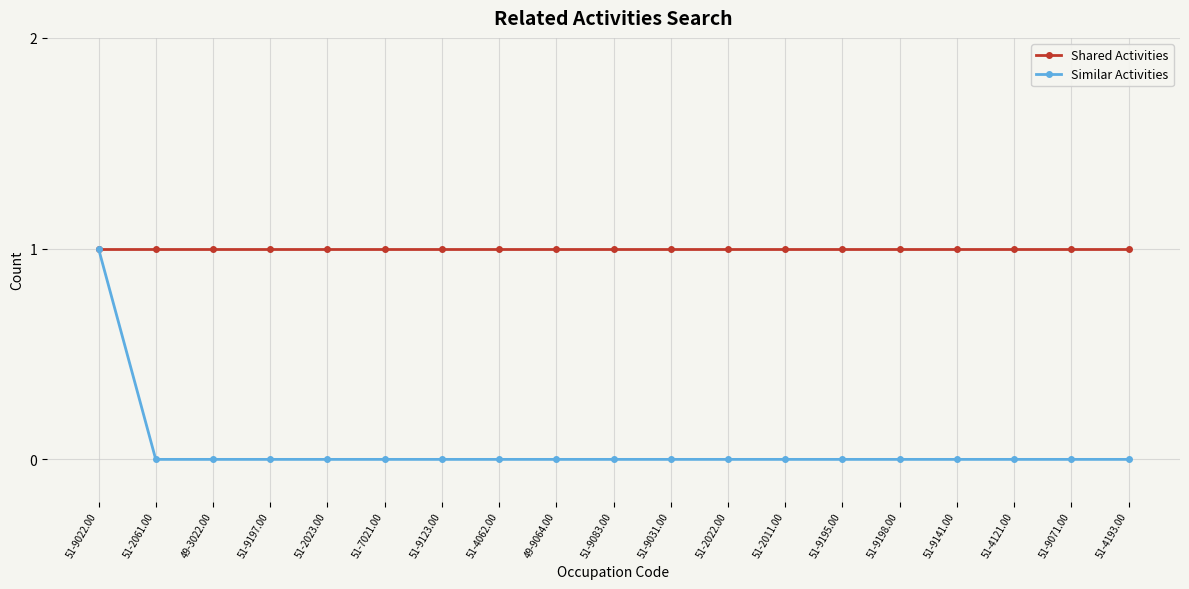

What is the sum of all Similar Activities values?

1